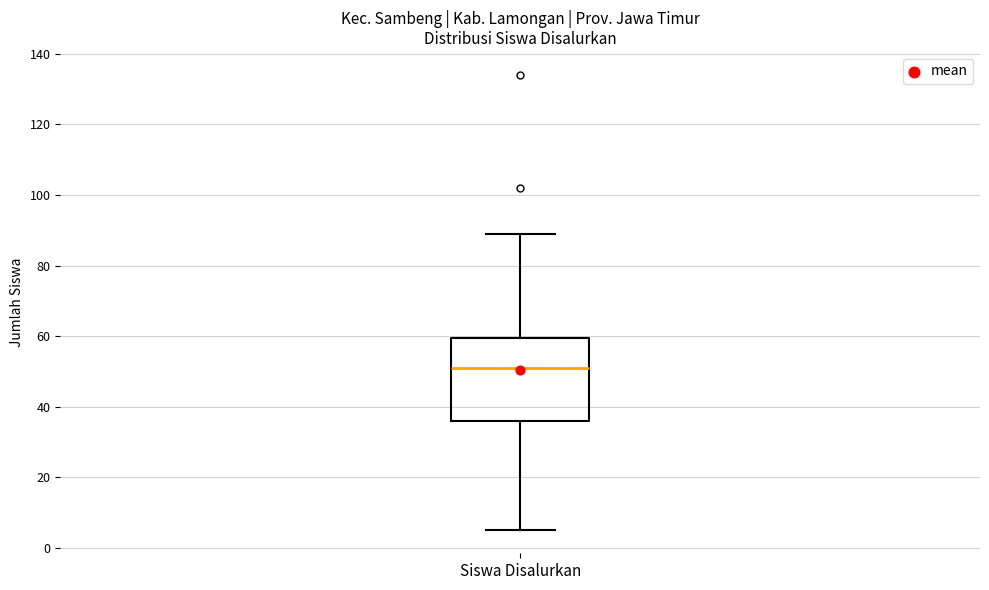

Read this box plot against the y-axis: the position of the median line, the range covered by the box, and the ends of both whiskers. The values are not printed on the chart, so give them approximately, as read against the axis.

median 52, box 36 to 60, whiskers 6 to 90